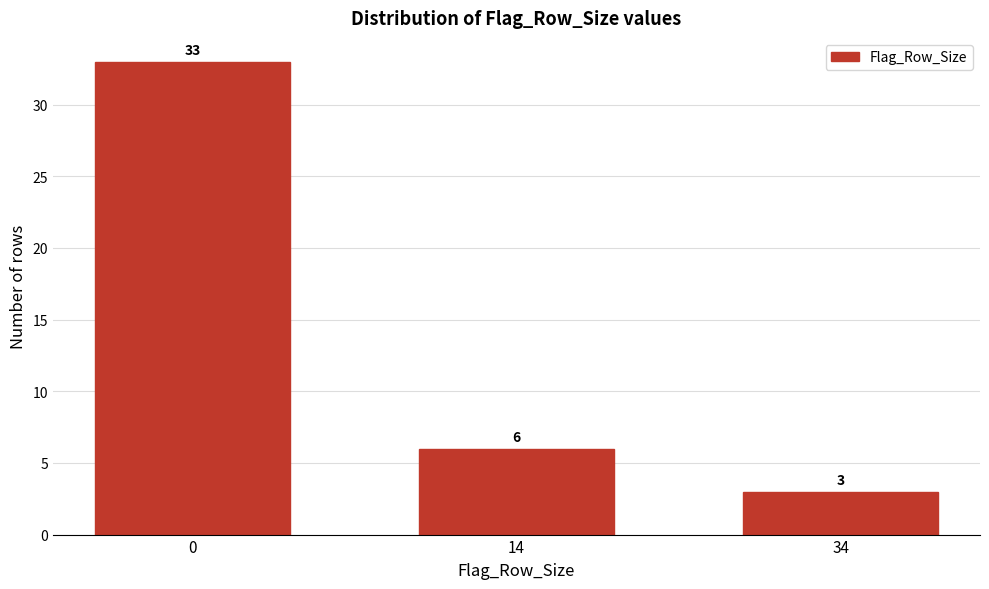

Reading left to right, what are all the values shown in this chart?

0=33	14=6	34=3